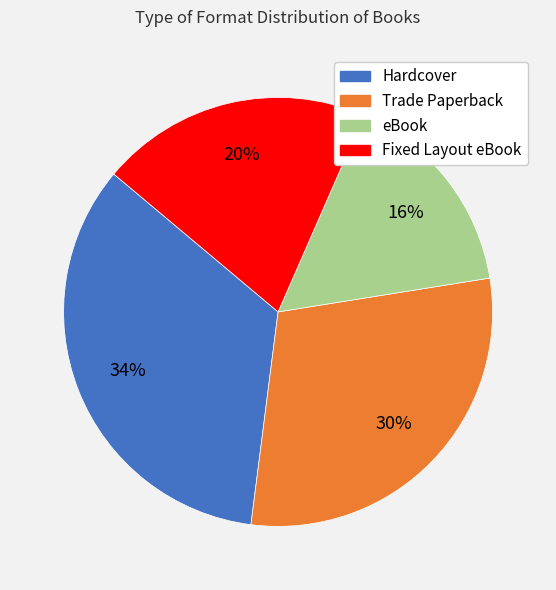

Which category has the smallest portion of the pie?

eBook